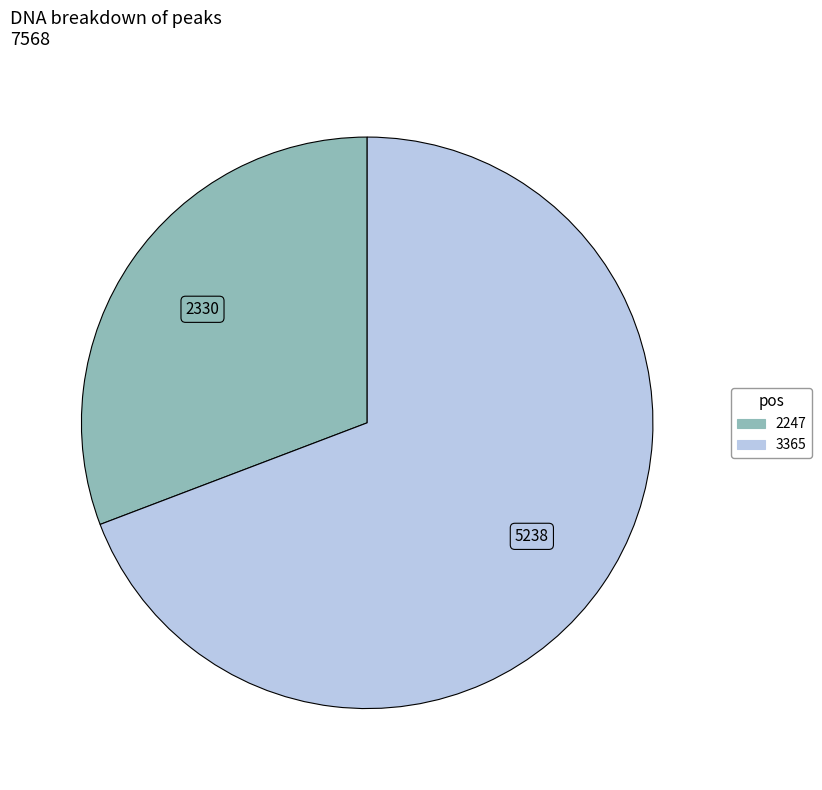

Between 2247 and 3365, which is larger?

3365